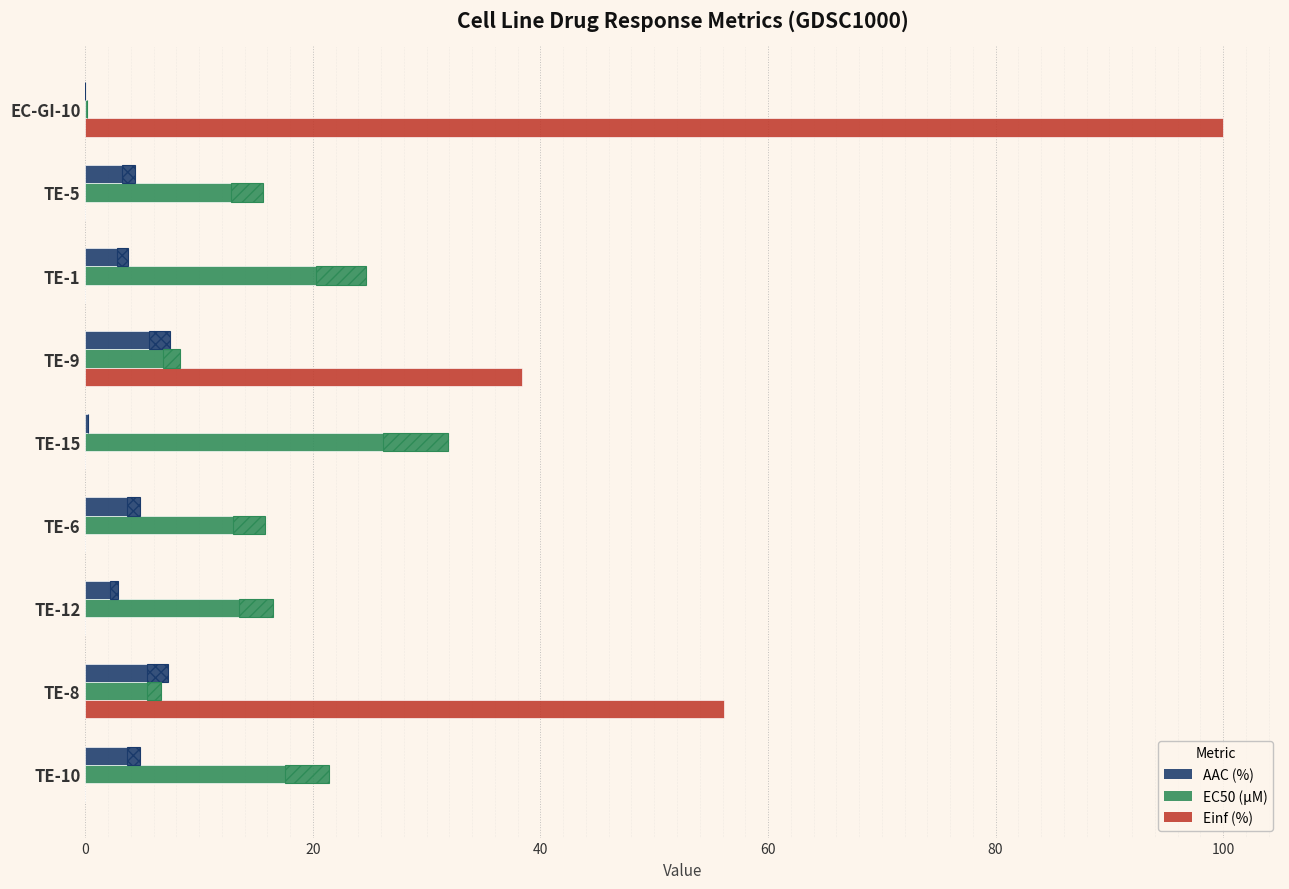

Reading left to right, transcribe all the data shown in this chart.

AAC (%): 0.0	4.3	3.8	7.4	0.3	4.8	2.8	7.2	4.8
EC50 (µM): 0.1	15.6	24.7	8.3	31.9	15.8	16.5	6.6	21.4
Einf (%): 100.0	0.0	0.0	38.4	0.0	0.0	0.0	56.1	0.0